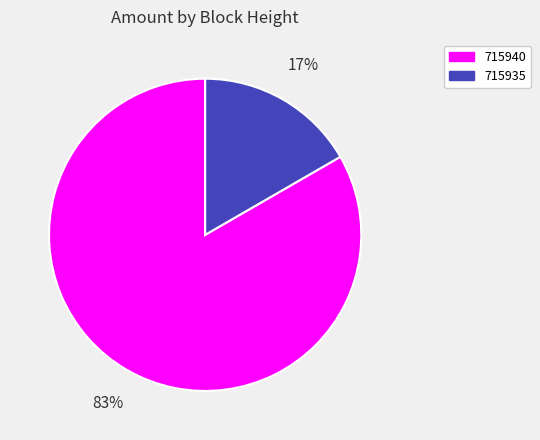

How many segments does this pie chart have?

2